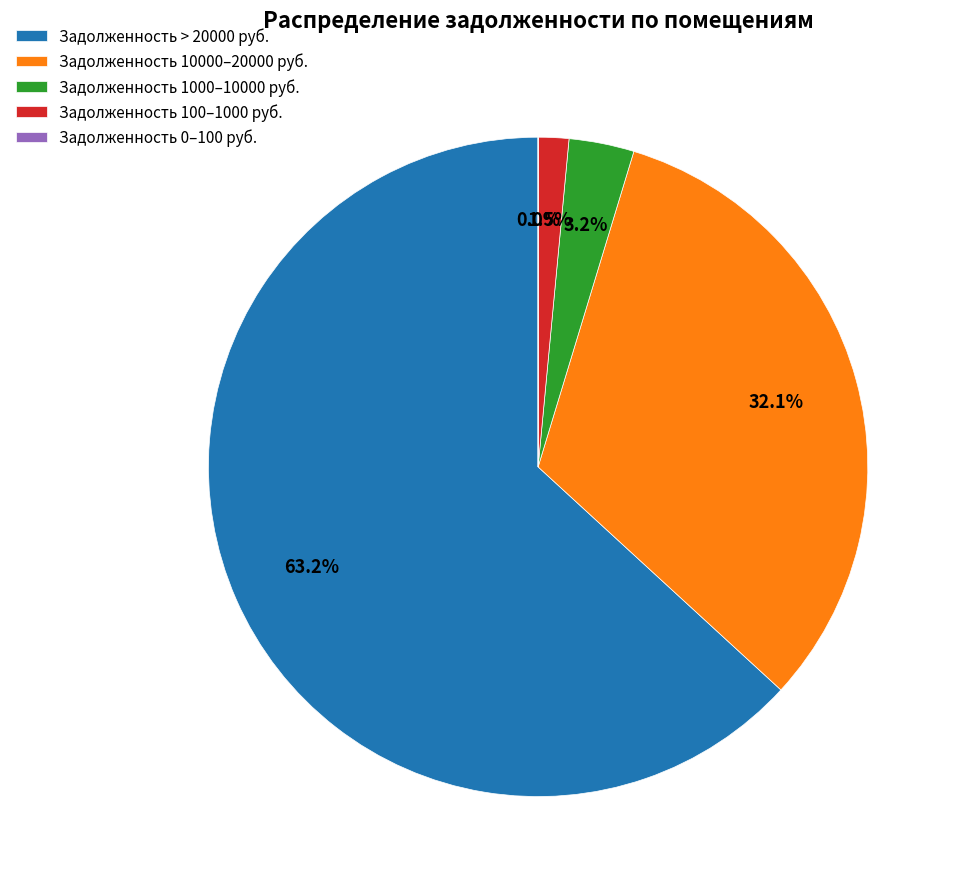

Is there any slice that represents more than half of the pie?

Yes